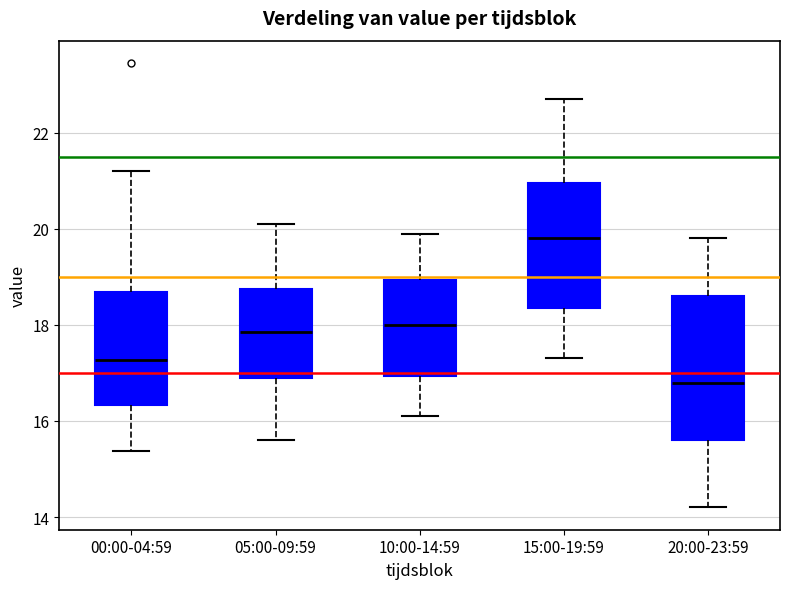

Which box's median line is the lowest?

20:00-23:59